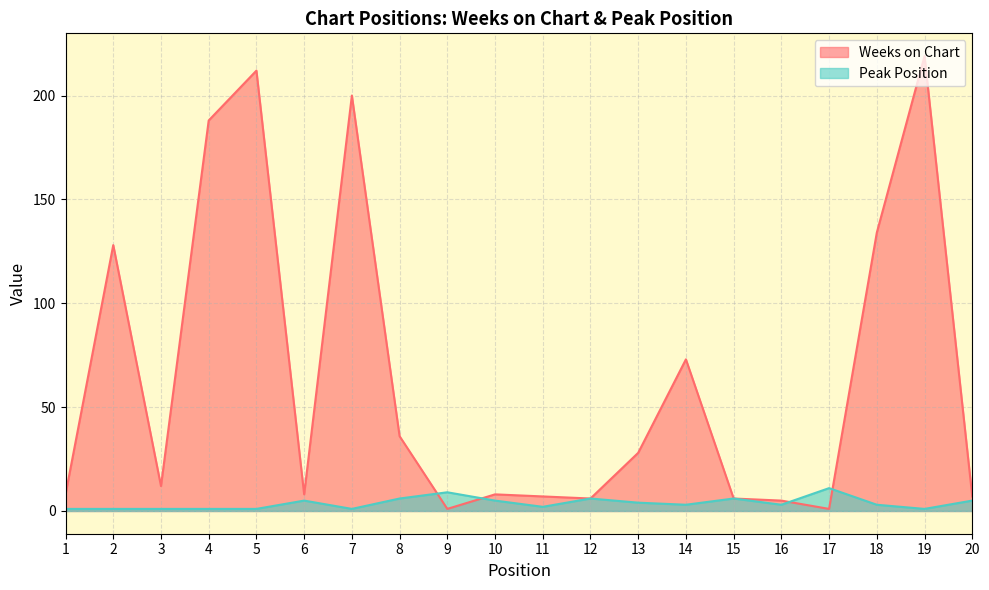

Rank the series at 6 from highest to lowest value.

Weeks on Chart, Peak Position